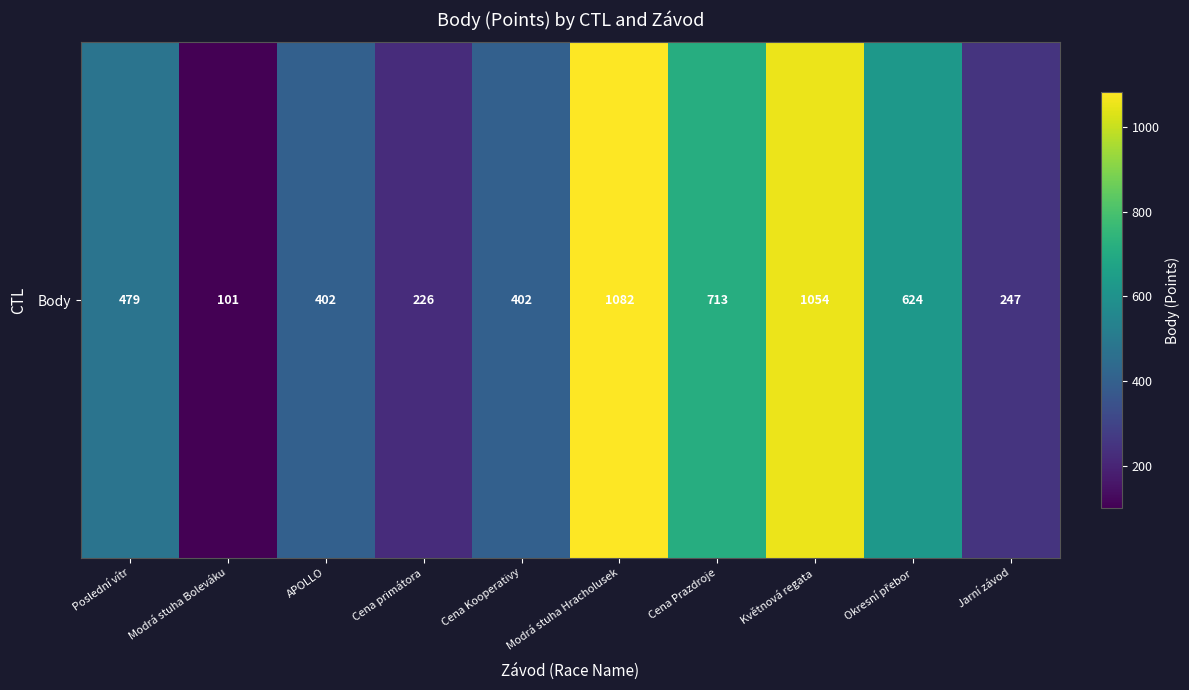

True or false: the data shows 479 at Poslední vítr.

True